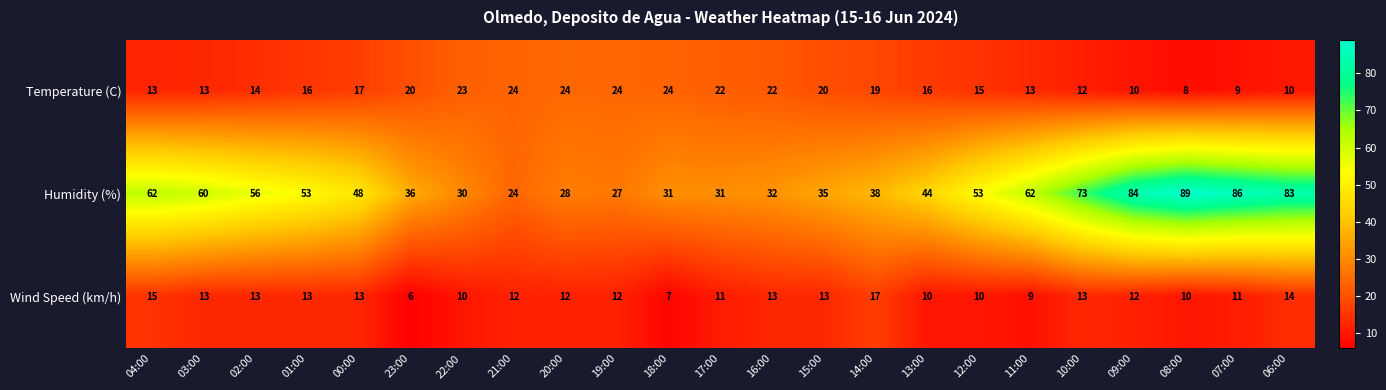

At which label is Humidity (%) closest to 56?

02:00